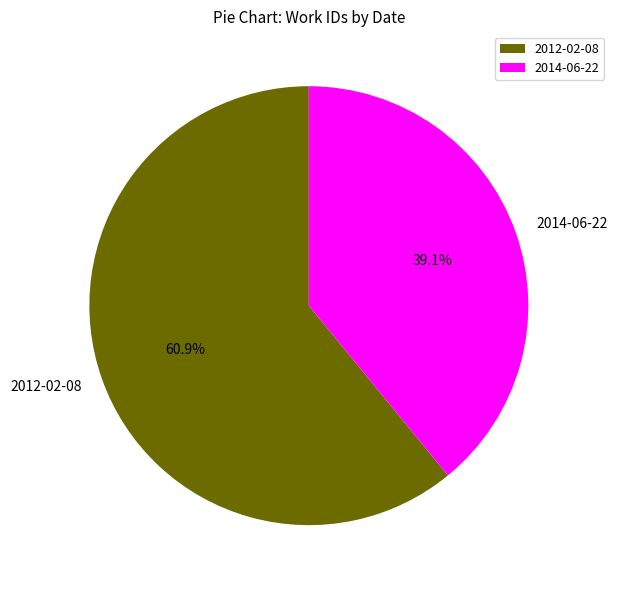

Which has a higher value, 2014-06-22 or 2012-02-08?

2012-02-08